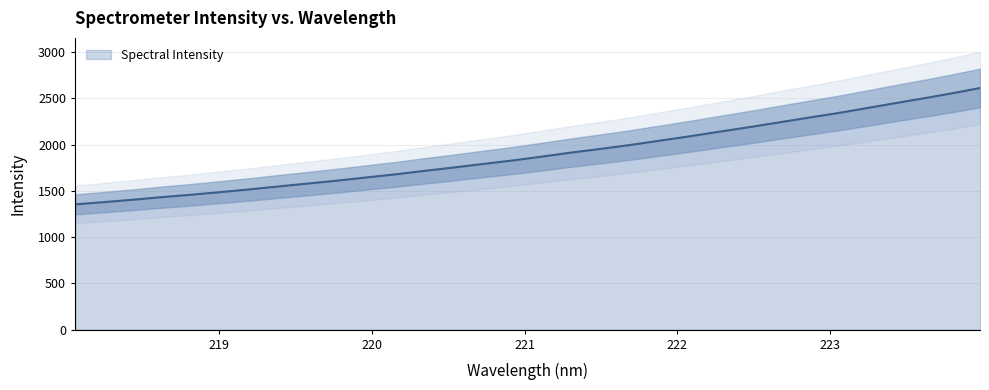

Where is the data nearest to the value 1982?

221.6902